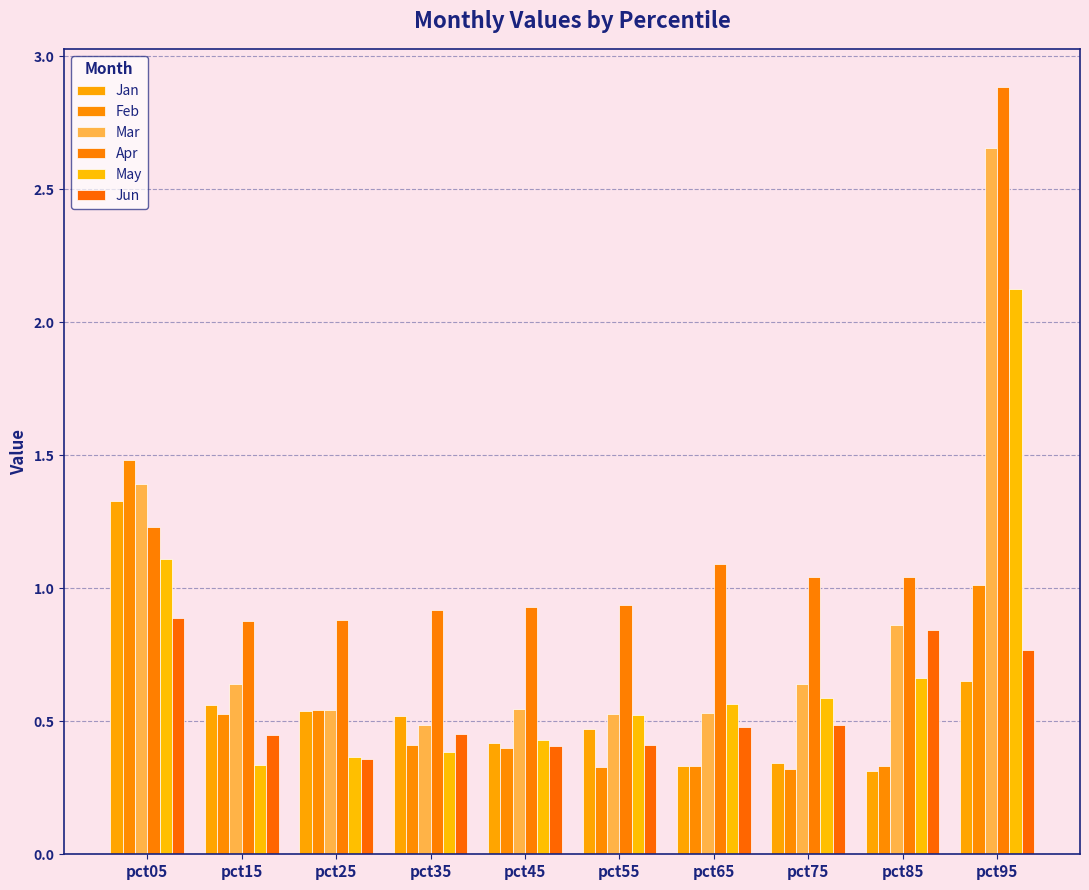

What value does the Apr series have at pct65?

1.1